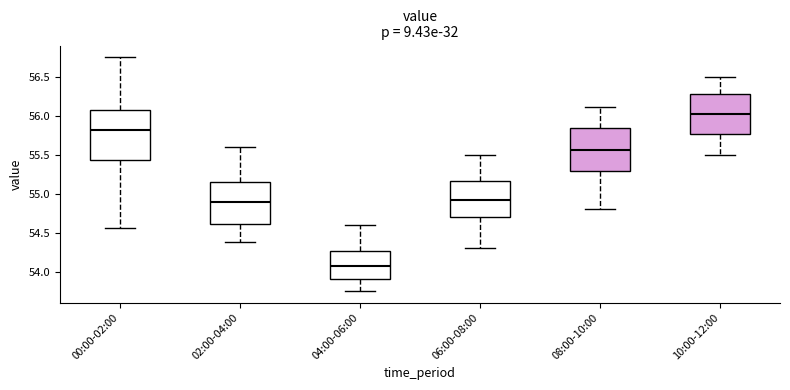

Which box's median line is the highest?

10:00-12:00